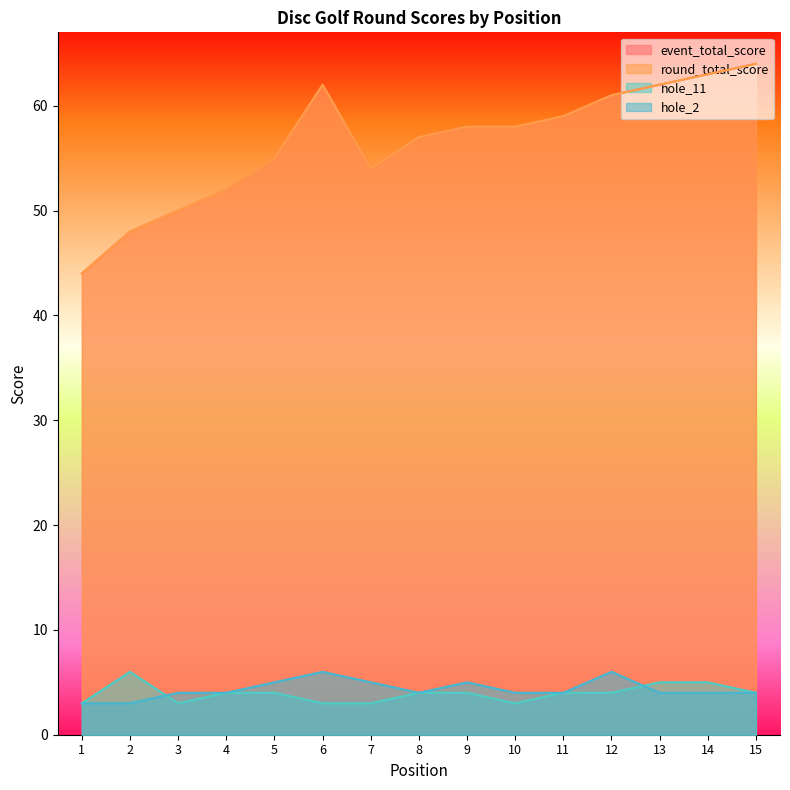

How many lines are shown in the chart?

4